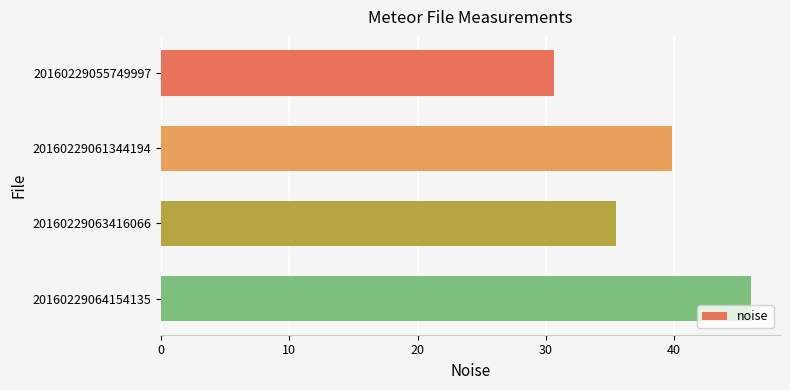

What is the difference between the values at 20160229055749997 and 20160229064154135?

15.4